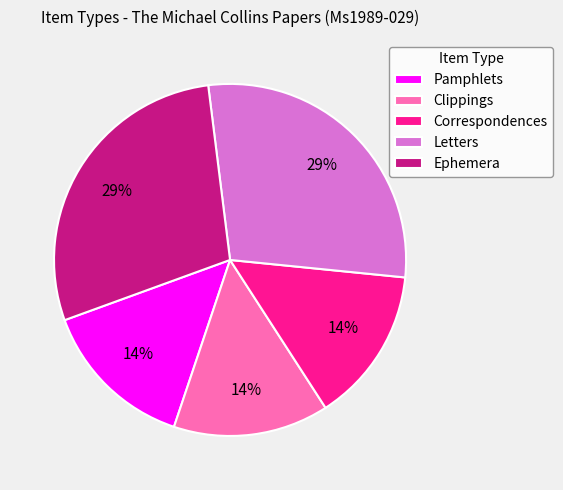

Is Correspondences the majority of the pie?

No